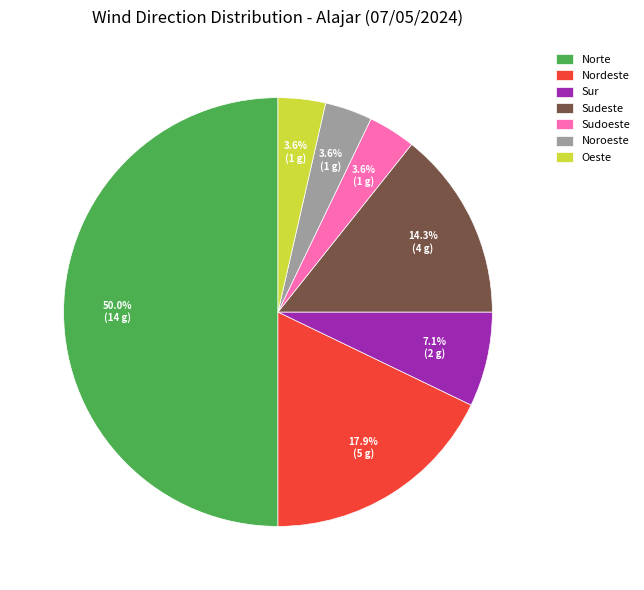

Count the number of slices in the pie.

7